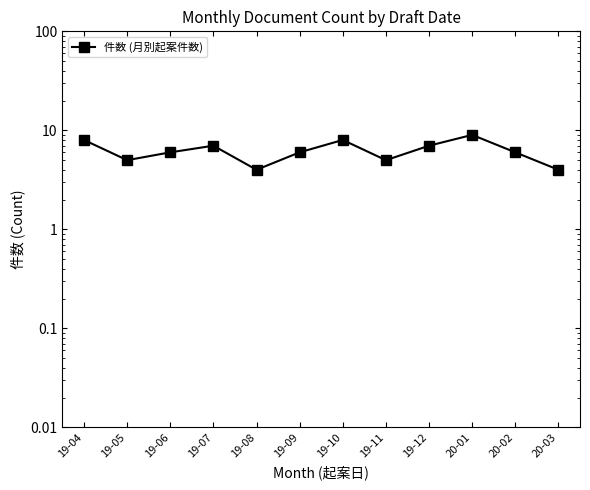

Reading left to right, what are all the values shown in this chart?

8	5	6	7	4	6	8	5	7	9	6	4